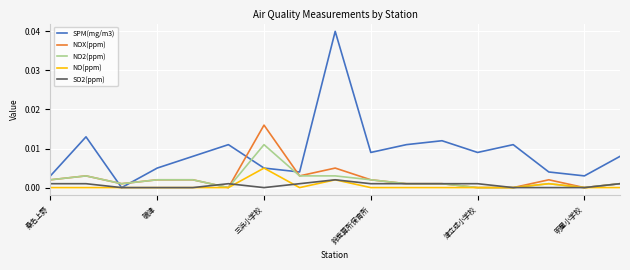

Rank the series by their maximum value, from highest to lowest.

SPM(mg/m3), NOX(ppm), NO2(ppm), NO(ppm), SO2(ppm)